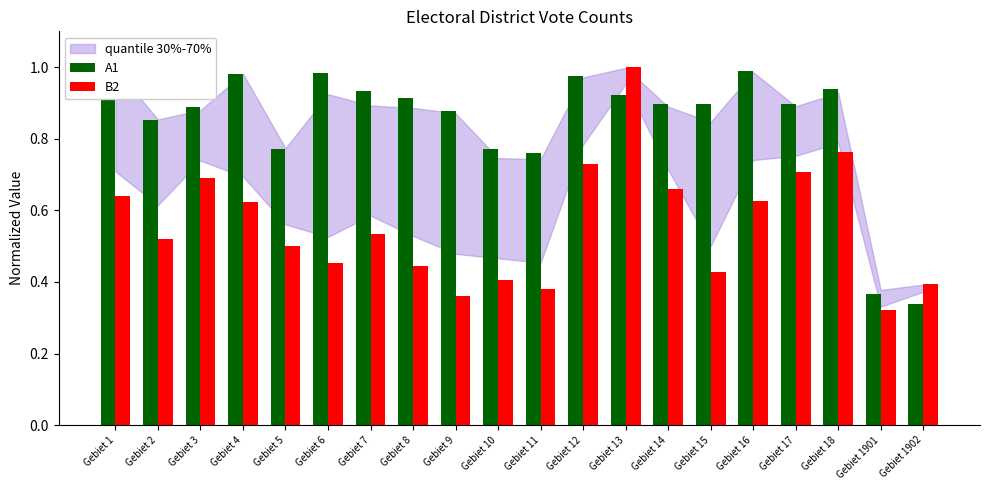

Which category has the highest value across all series?

Gebiet 1